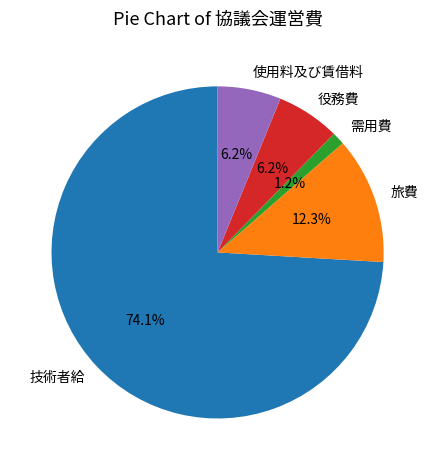

Is there any slice that represents more than half of the pie?

Yes